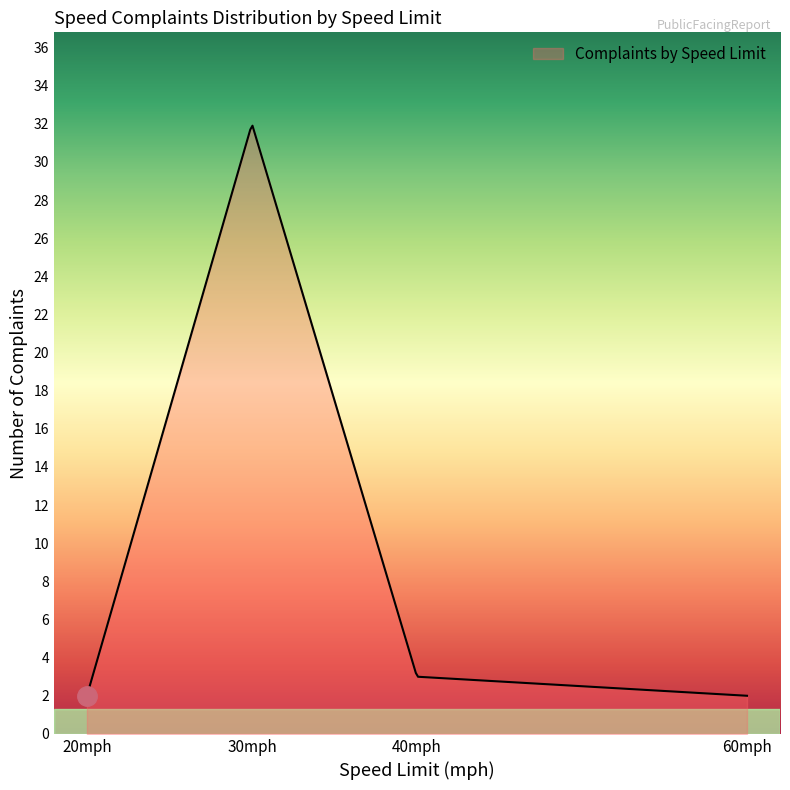

What is the difference between the maximum and minimum values?

29.9